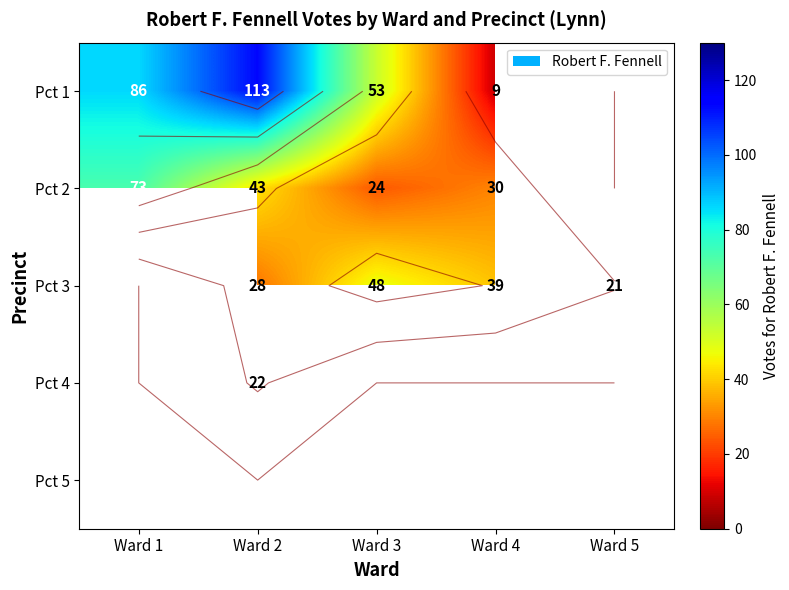

Between Ward 3 and Ward 5, which series saw the biggest shift?

Pct 3